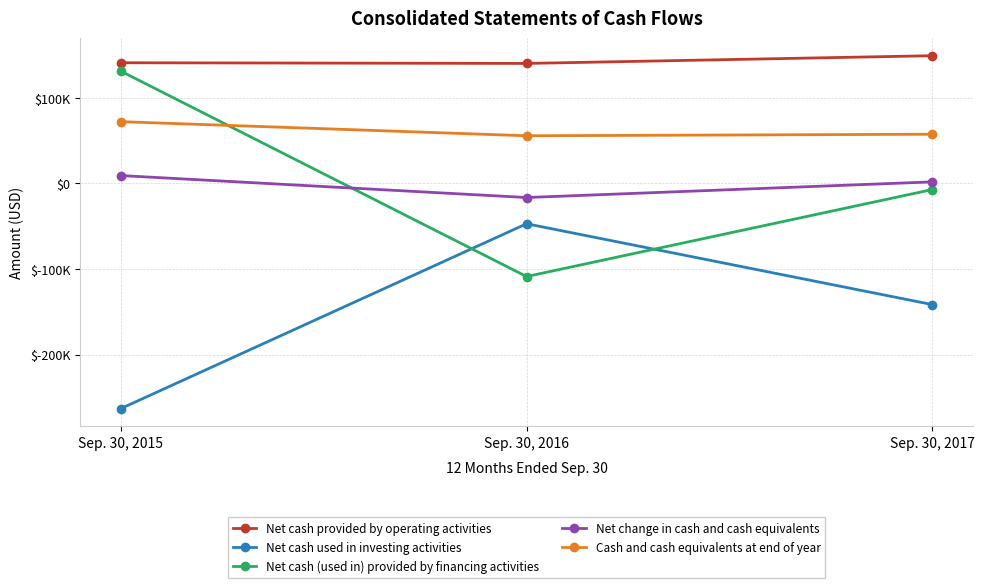

List the labels in order of Net cash used in investing activities value, smallest first.

Sep. 30, 2015, Sep. 30, 2017, Sep. 30, 2016